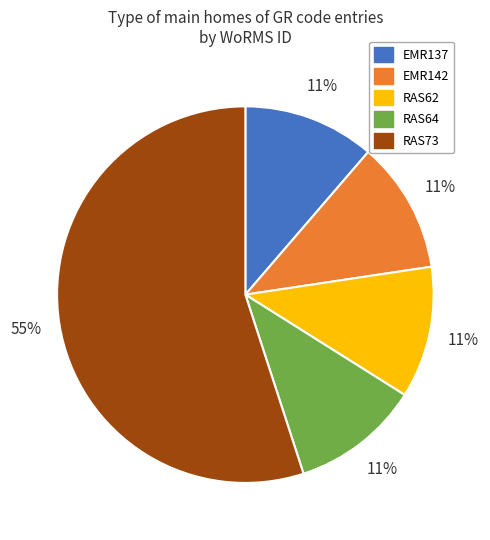

Combined, do RAS73 and EMR137 account for over 50%?

Yes